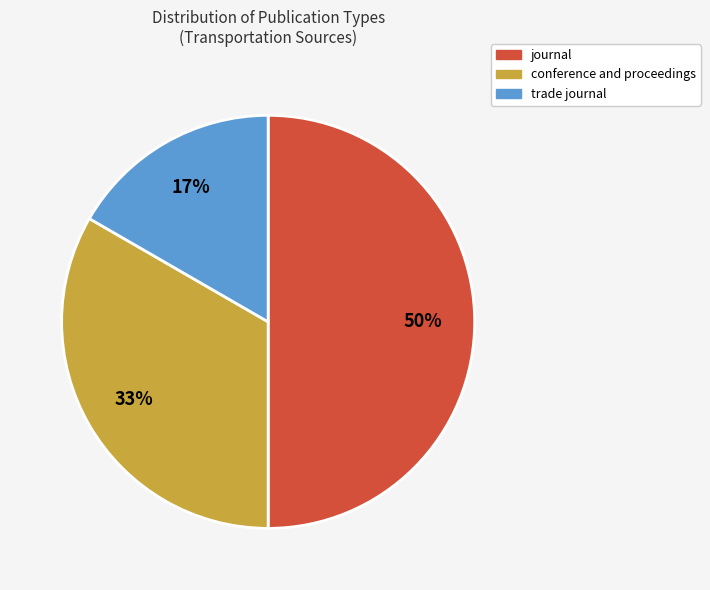

Which slice is the smallest?

trade journal